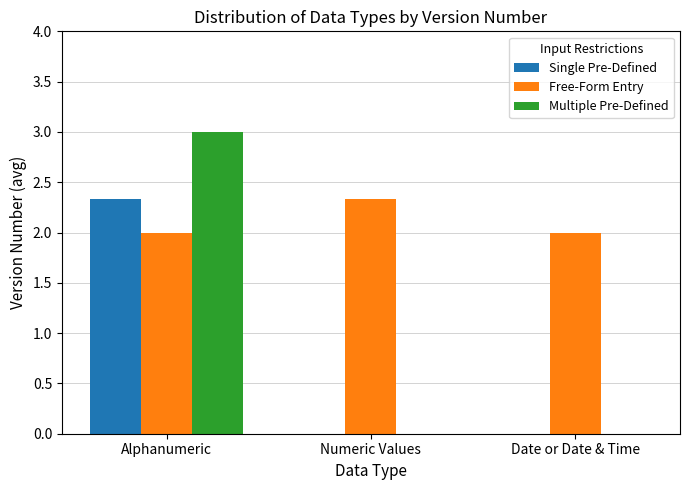

At which label does Free-Form Entry reach its peak?

Numeric Values